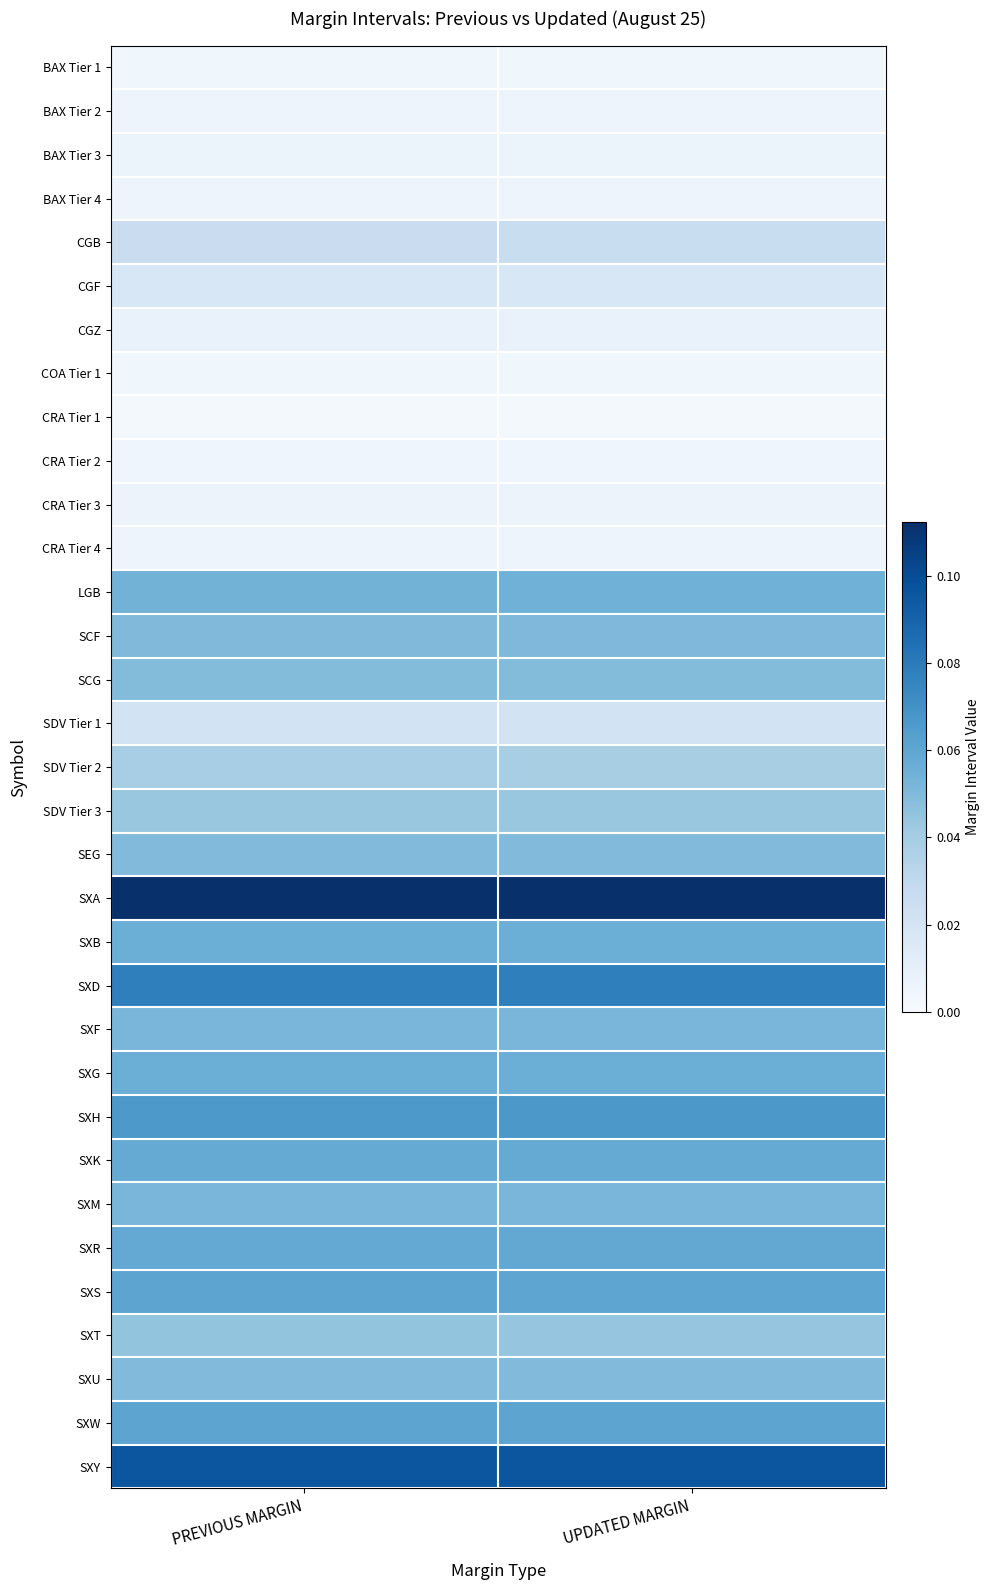

Which has a higher value, PREVIOUS MARGIN or UPDATED MARGIN?

UPDATED MARGIN